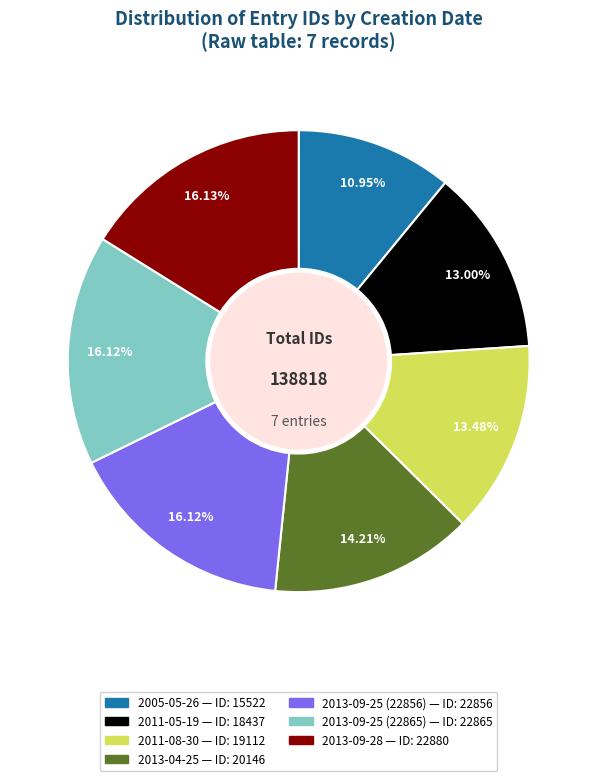

What is the ratio of the value at 2013-09-25 (22856) to the value at 2013-09-25 (22865)?

1.0